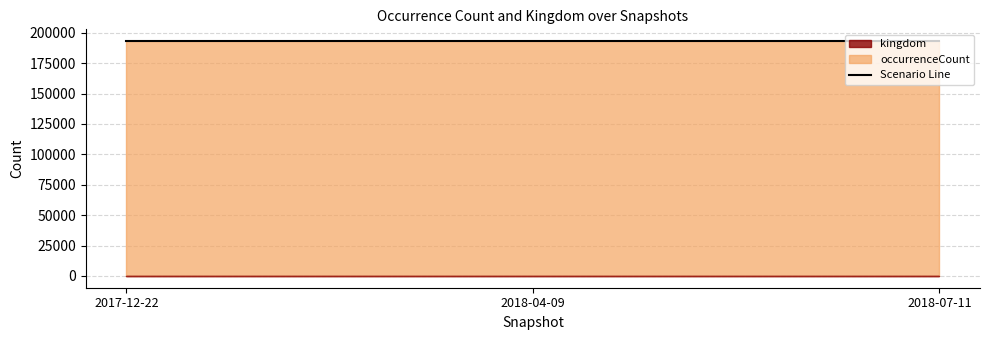

Where is occurrenceCount nearest to the value 193194?

2017-12-22